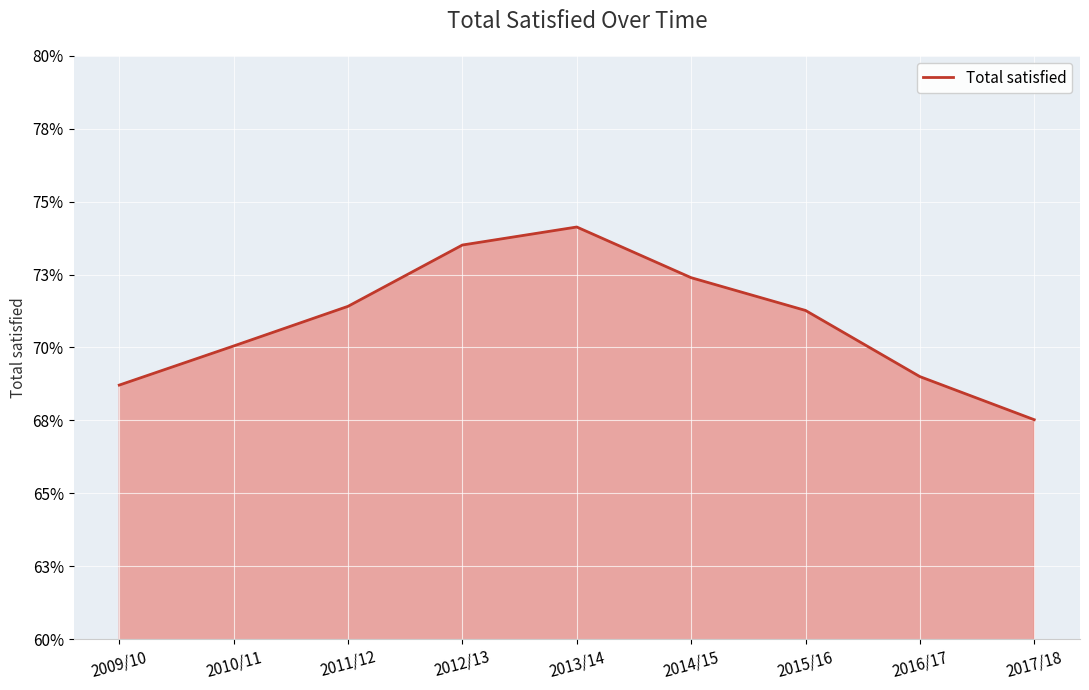

How many interior local peaks (higher than both neighbors) does the data have?

1